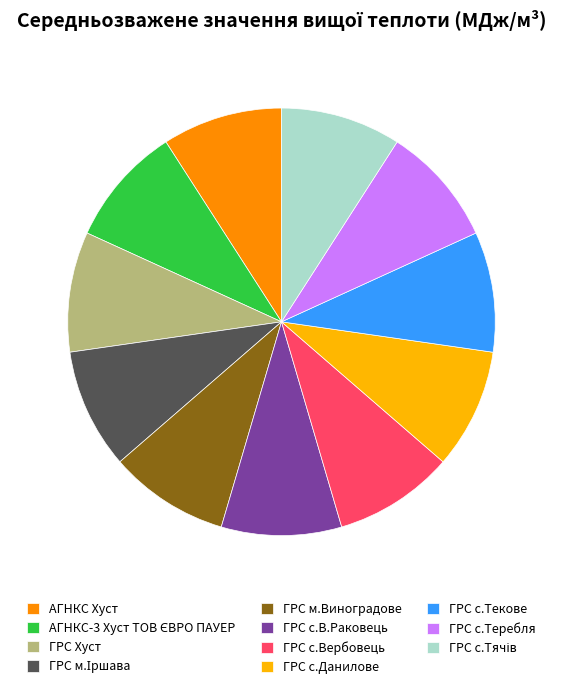

Combined, do ГРС с.Текове and ГРС Хуст account for over 50%?

No